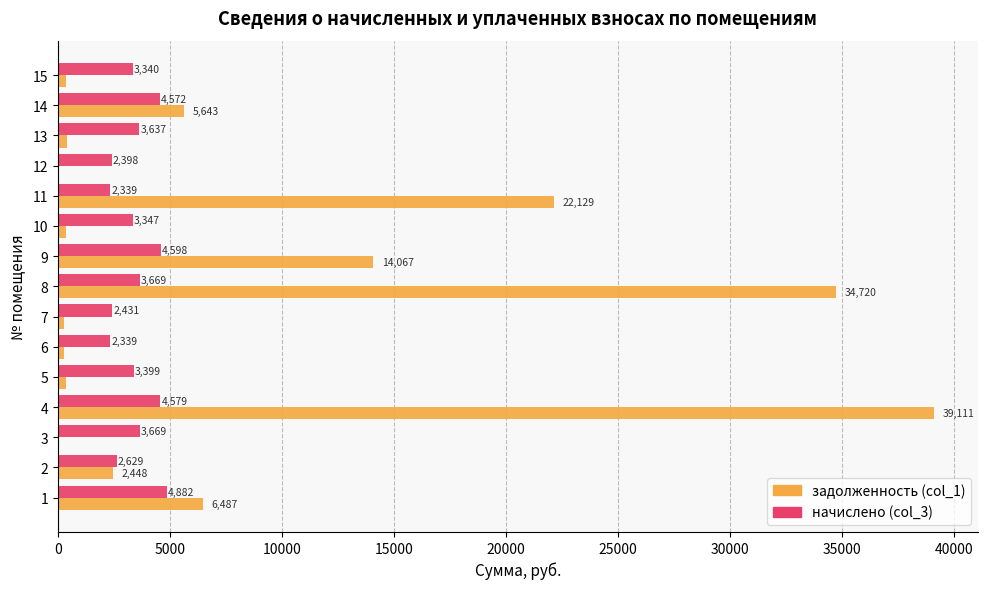

At which category does the chart reach its peak across all series?

4